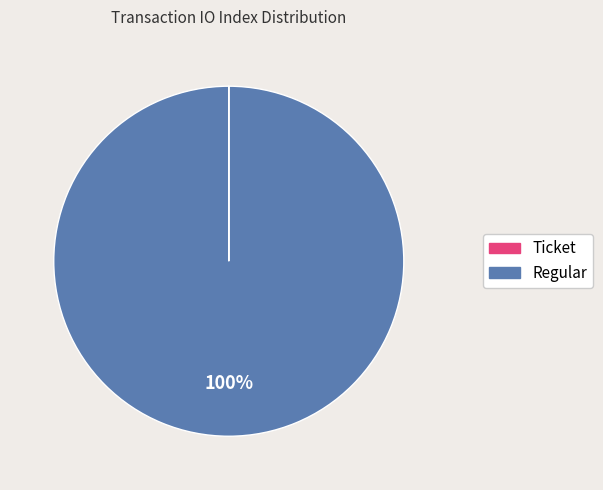

To the nearest percent, what is the difference between the largest and smallest slice percentages?

100%